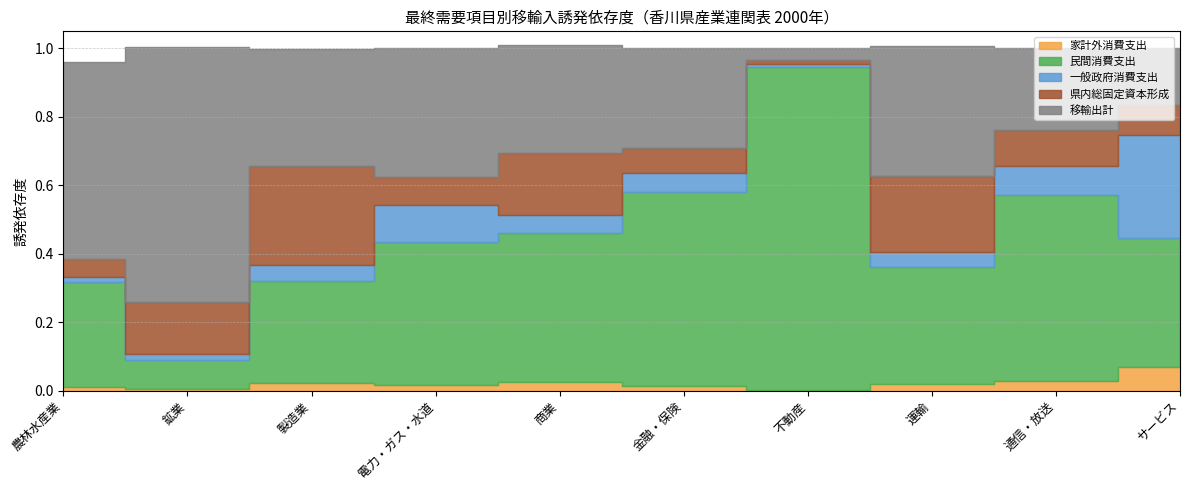

True or false: 家計外消費支出 and 移輸出計 intersect in this chart.

False